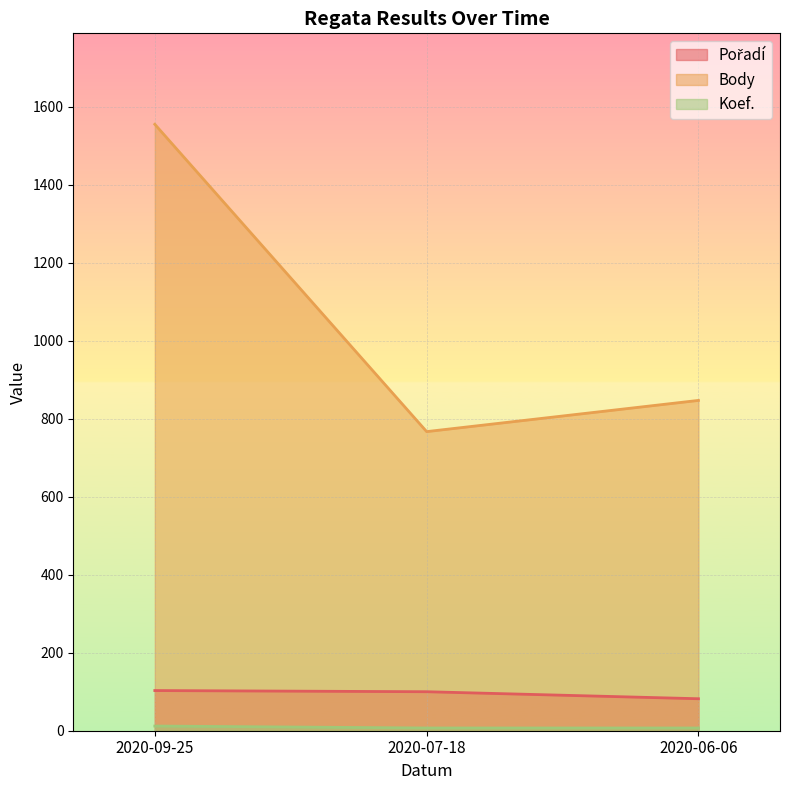

The Koef. series shows 6 at 2020-09-25. True or false?

False